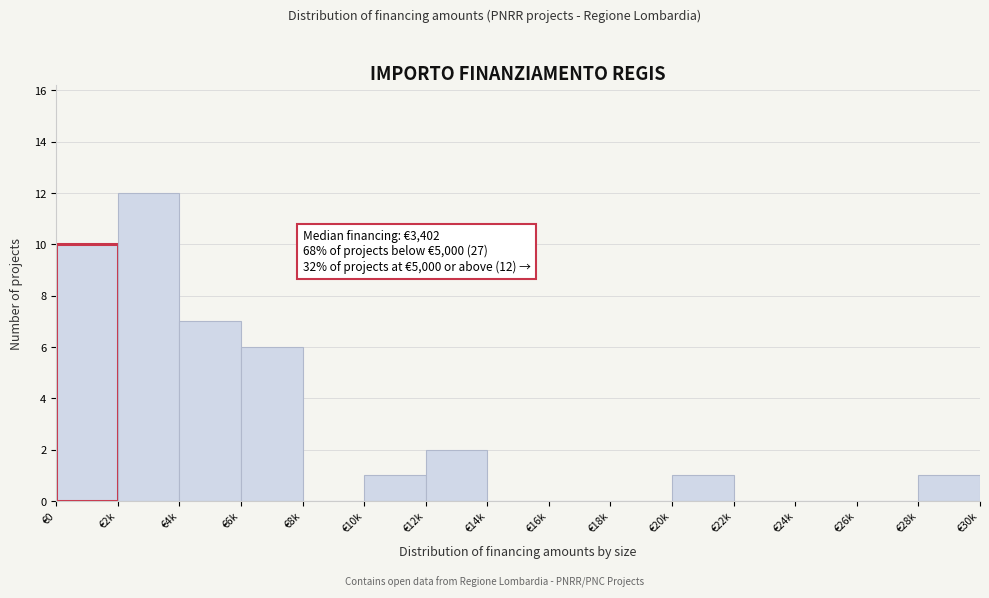

Reading left to right, list all the values displayed in this chart.

€0=10	€2k=12	€4k=7	€6k=6	€8k=0	€10k=1	€12k=2	€14k=0	€16k=0	€18k=0	€20k=1	€22k=0	€24k=0	€26k=0	€28k=1